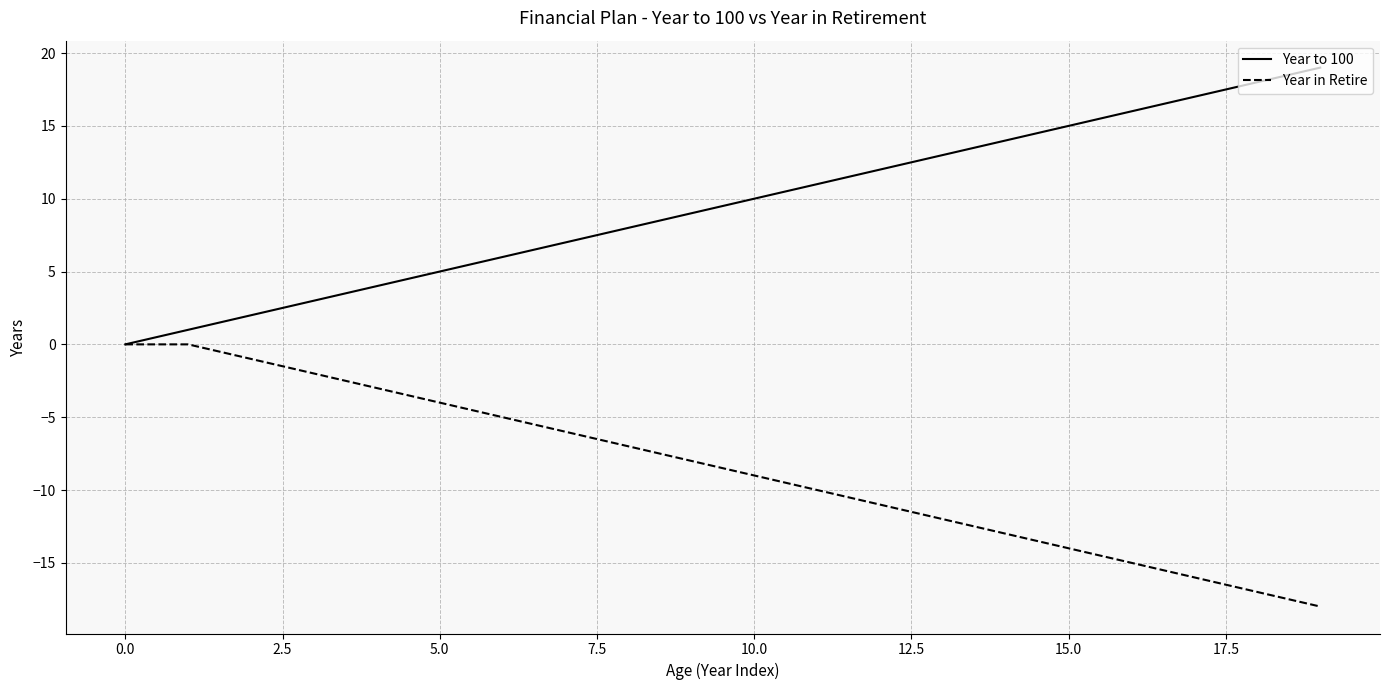

Which series has the largest total across all categories?

Year to 100